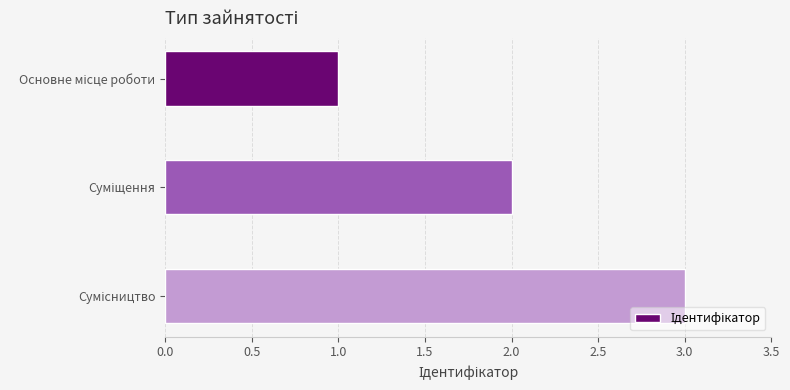

What is the sum of all values?

6